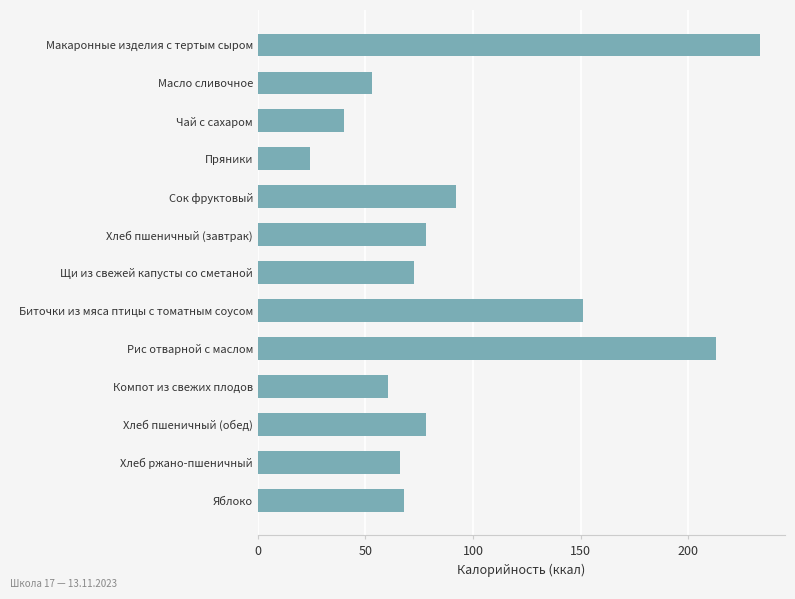

Between Масло сливочное and Хлеб пшеничный (завтрак), which is larger?

Хлеб пшеничный (завтрак)